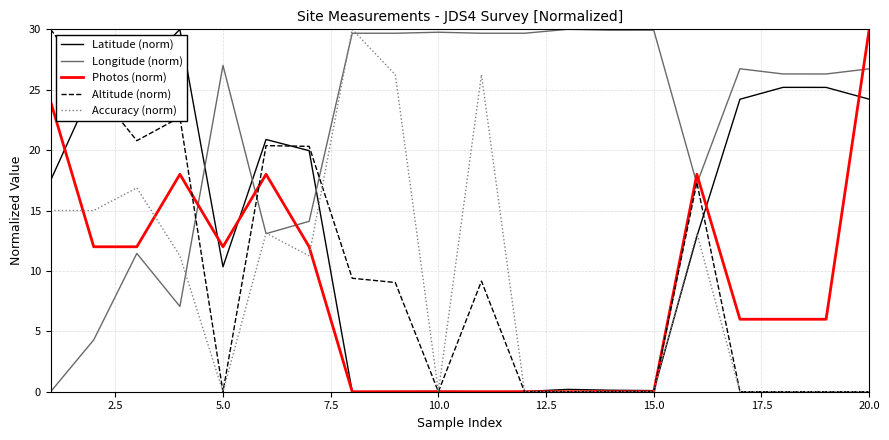

What is the maximum value shown in the chart?

30.0